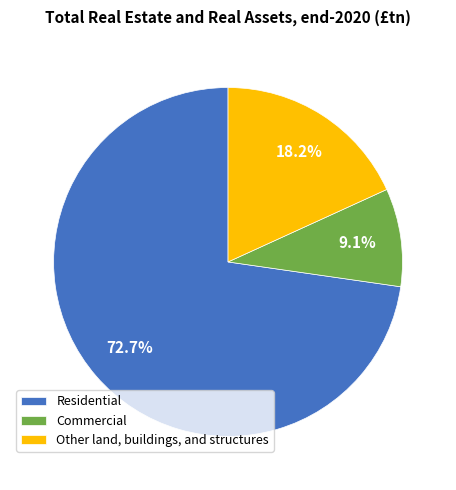

To the nearest percent, what portion does Commercial represent?

9%